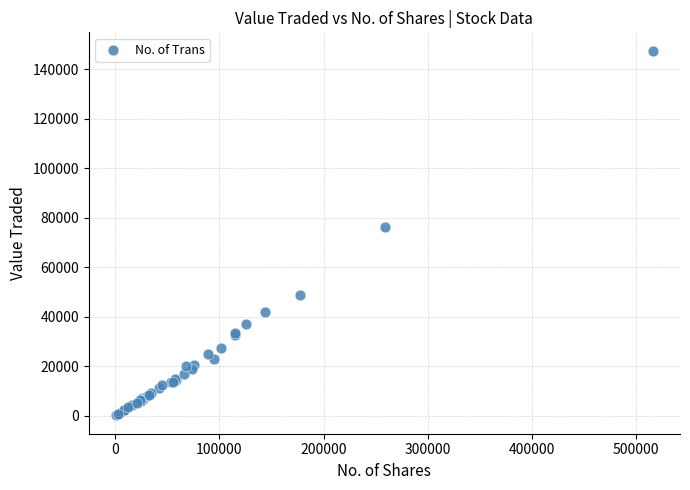

What Y value in the scatter plot is closest to 73802?

76297